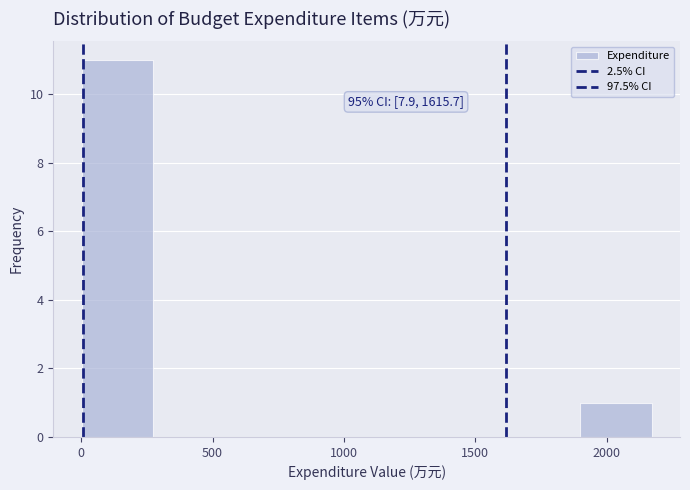

Which range on the x-axis has the tallest bar?

0 to 250